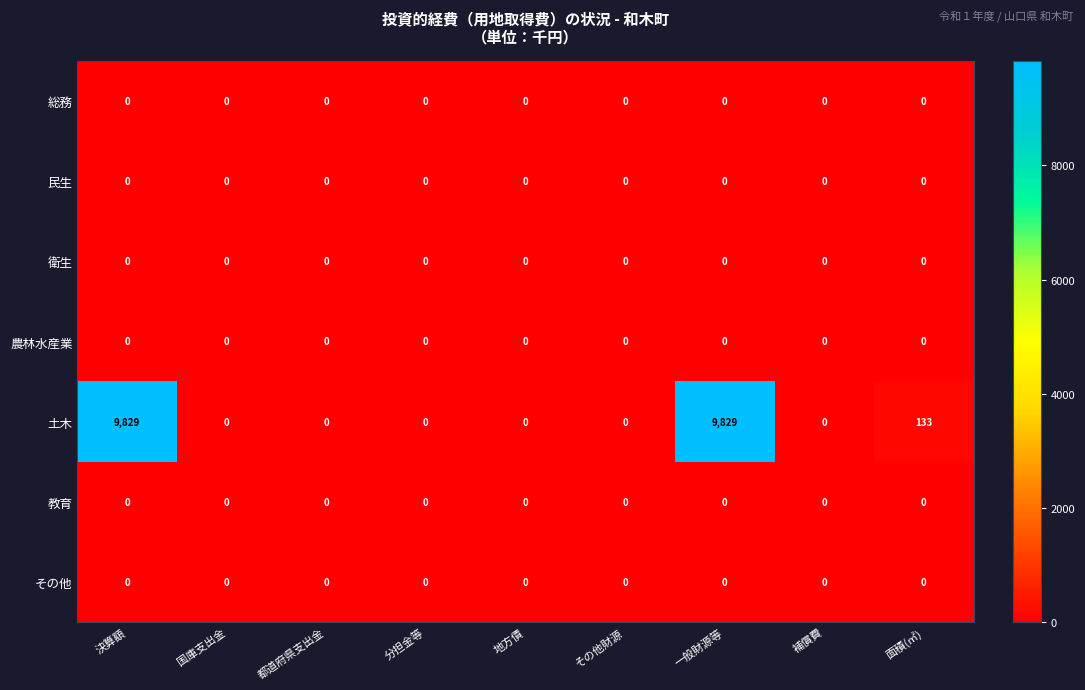

Which series has the largest total across all categories?

土木